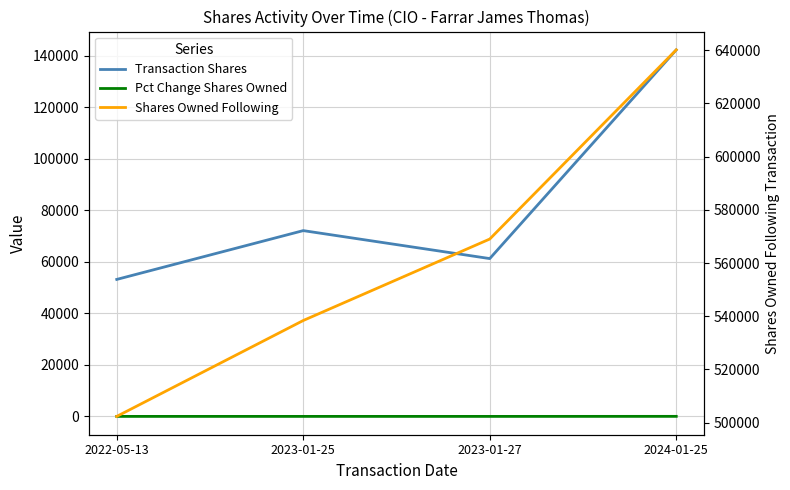

True or false: Transaction Shares and Pct Change Shares Owned cross at least once.

False